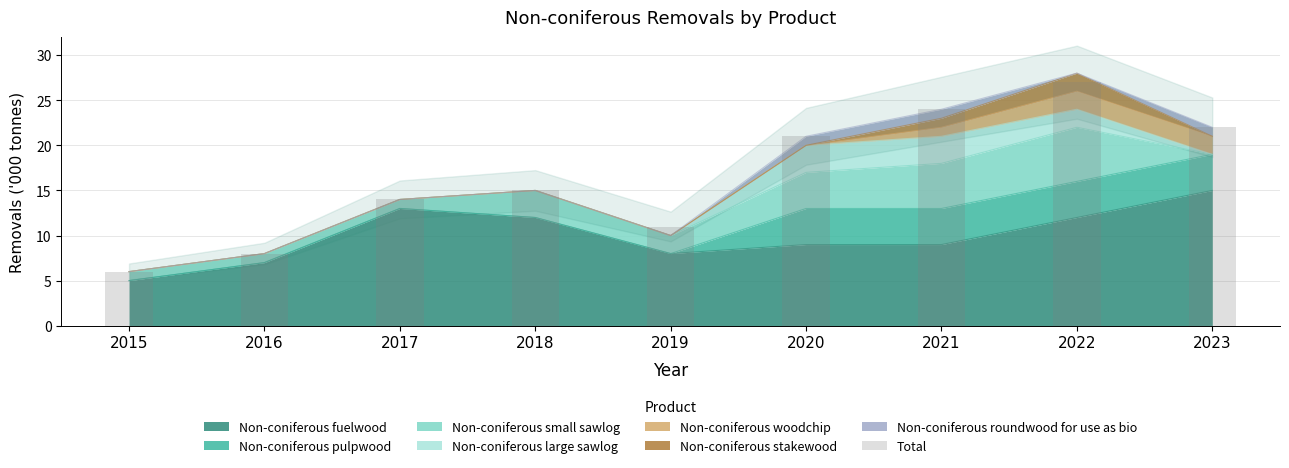

Reading left to right, extract all data points from this chart.

2015=6	2016=8	2017=14	2018=15	2019=11	2020=21	2021=24	2022=27	2023=22